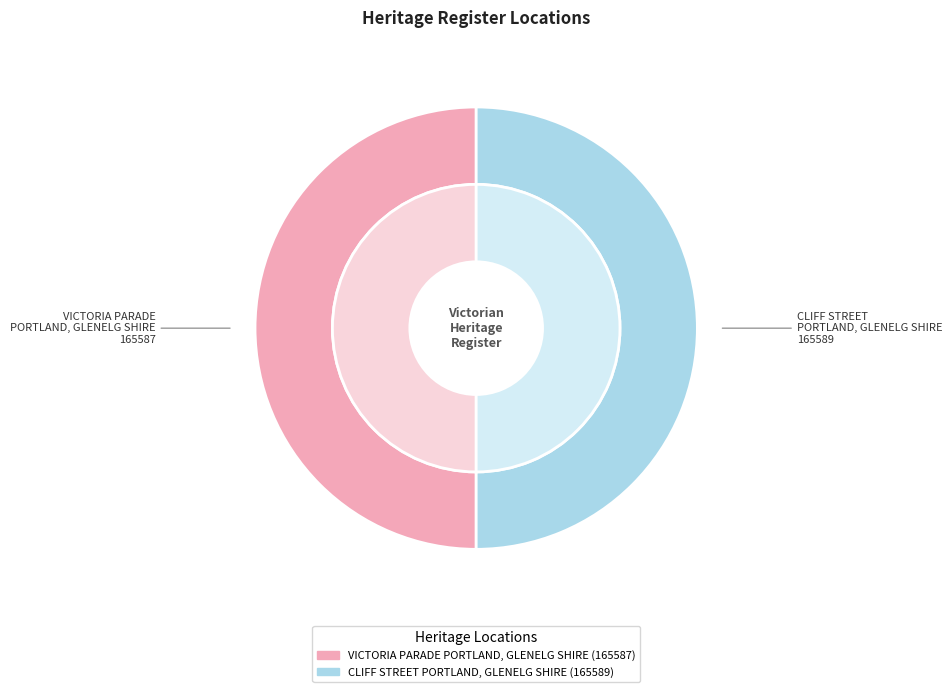

Is it true that VICTORIA PARADE PORTLAND, GLENELG SHIRE is 62% of the pie?

False